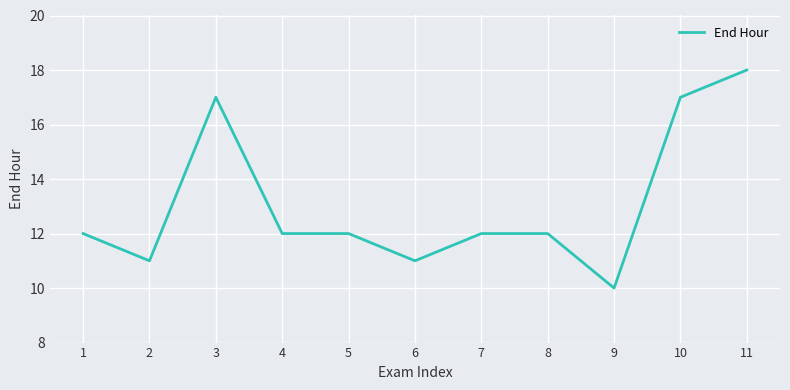

At which category does the data reach its first local peak?

3